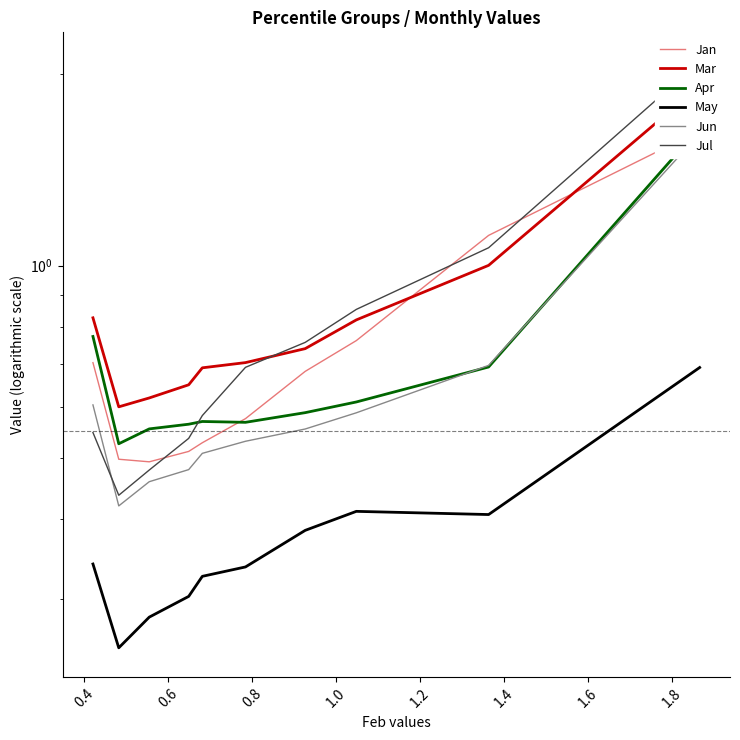

What is the label of the 2nd point from the right?

1.8